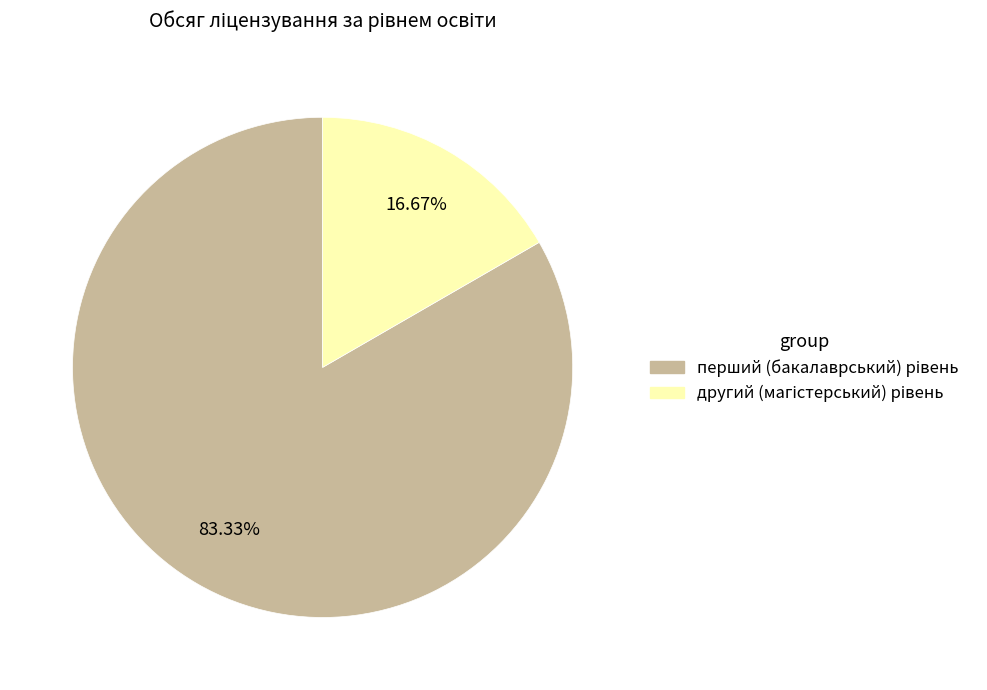

Does any single category account for the majority?

Yes